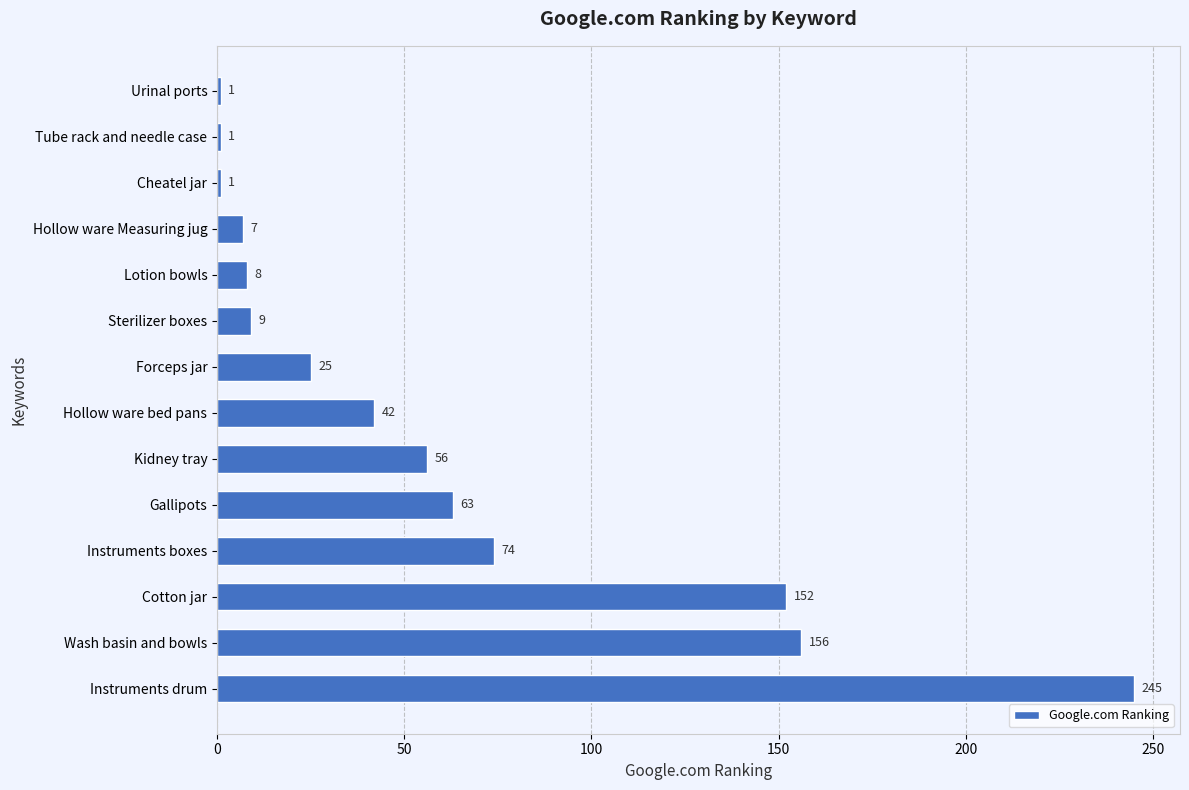

The value at Kidney tray is 86. True or false?

False